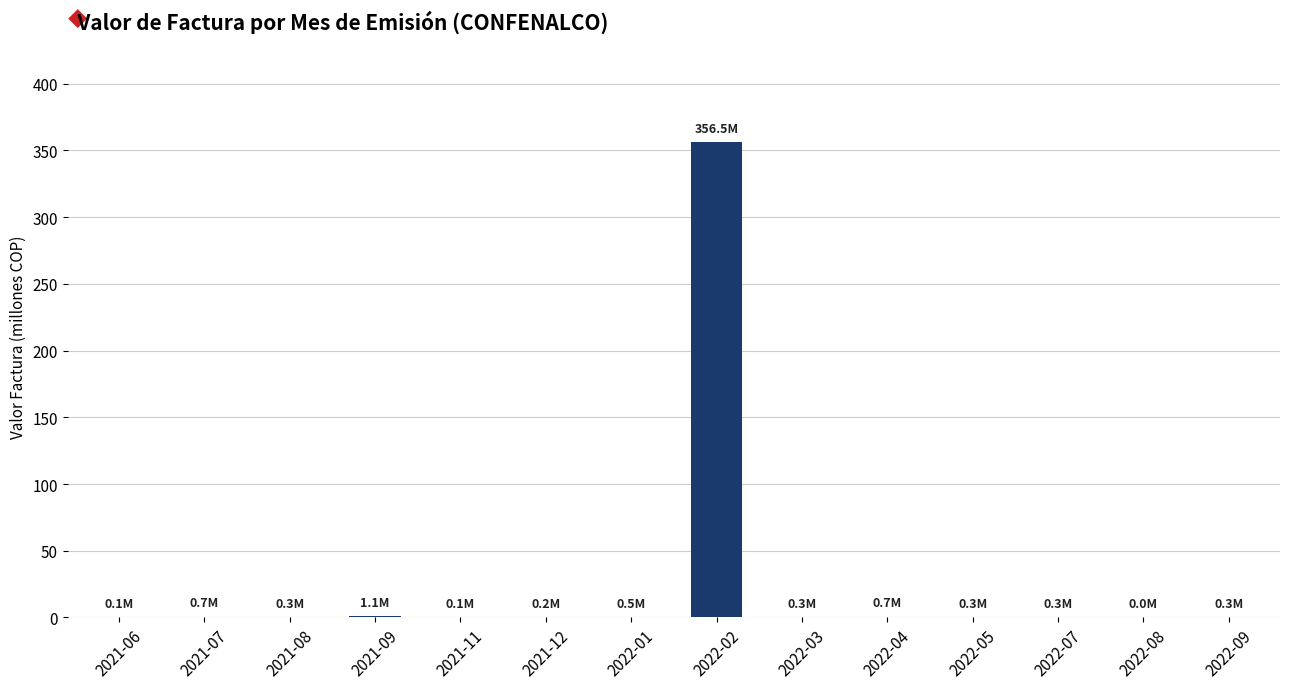

Read the value at 2022-01.

0.5